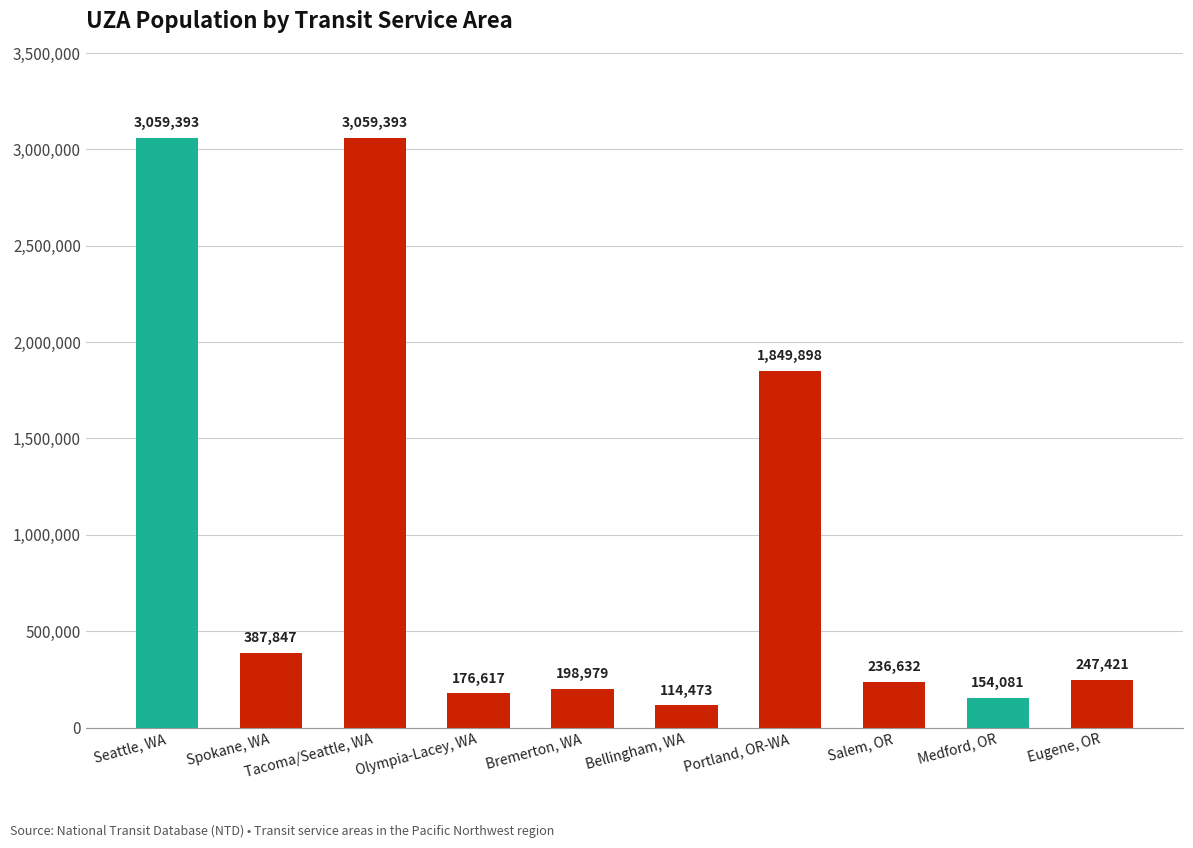

What is the average value?

948473